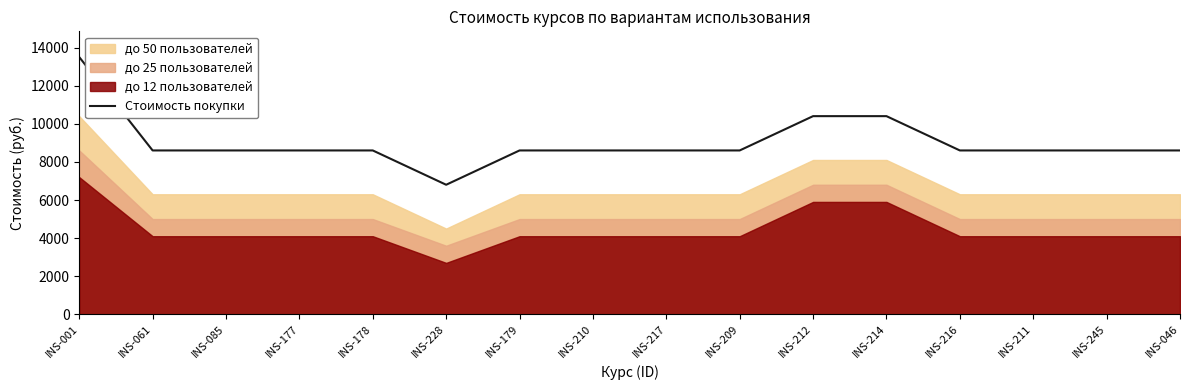

What is the lowest value of the Стоимость покупки series?

6800